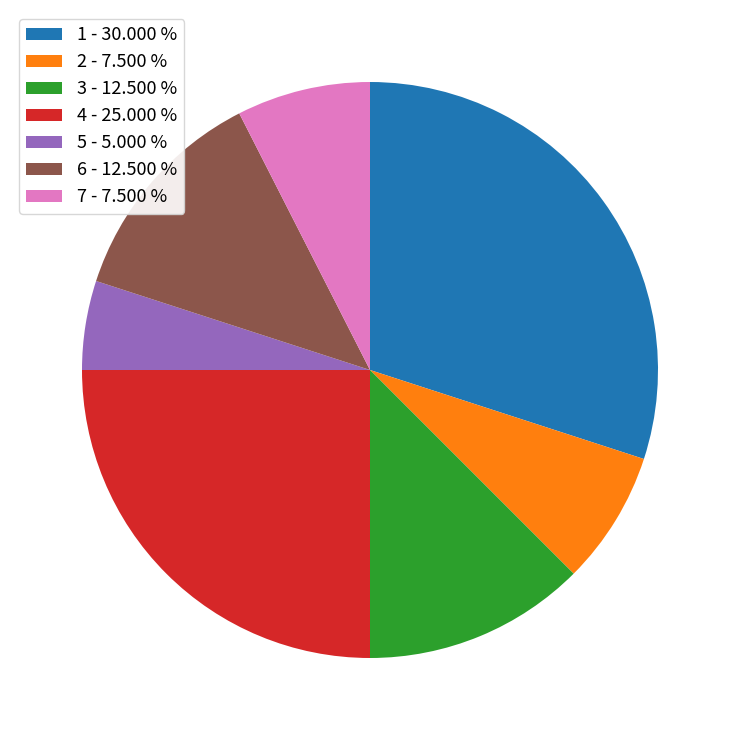

Approximately how many times larger is the value at 3 - 12.500 % compared to 4 - 25.000 %?

0.5